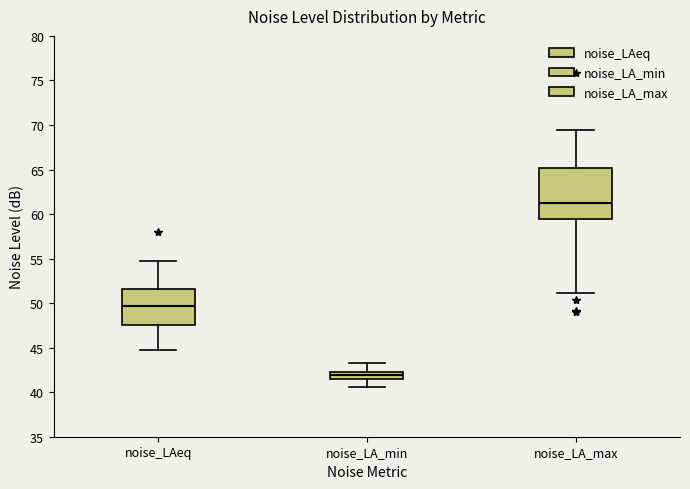

Which box is the tallest, from its lower edge to its upper edge?

noise_LA_max